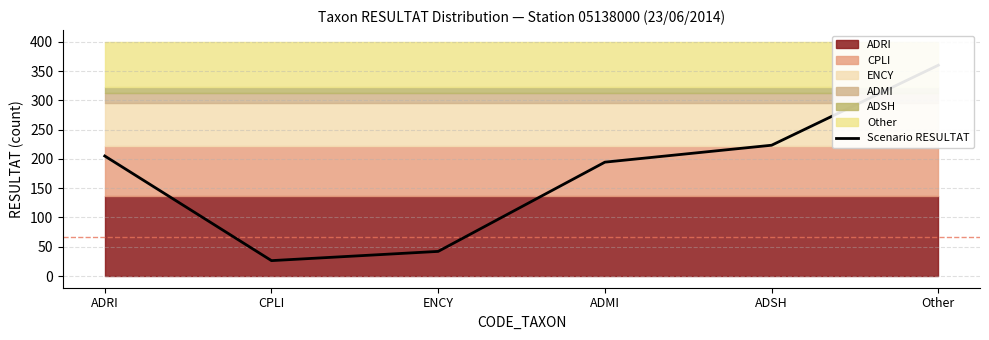

How many data points are above 204?

3